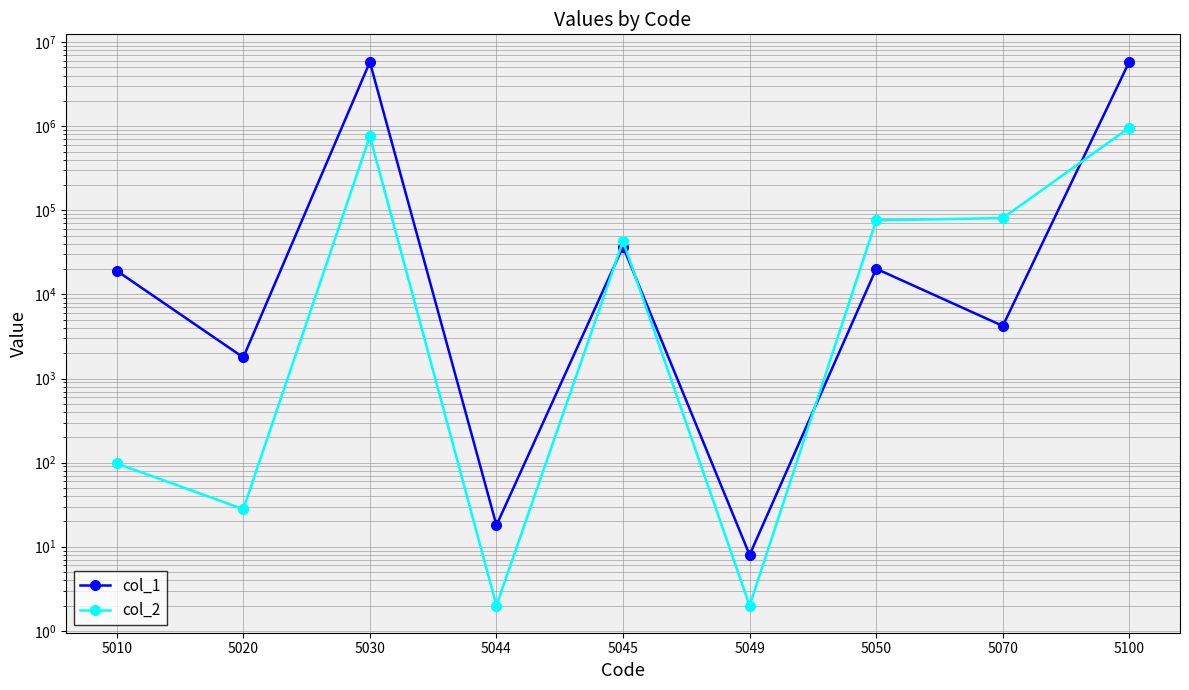

How many values in the col_1 series are below 19130?

4